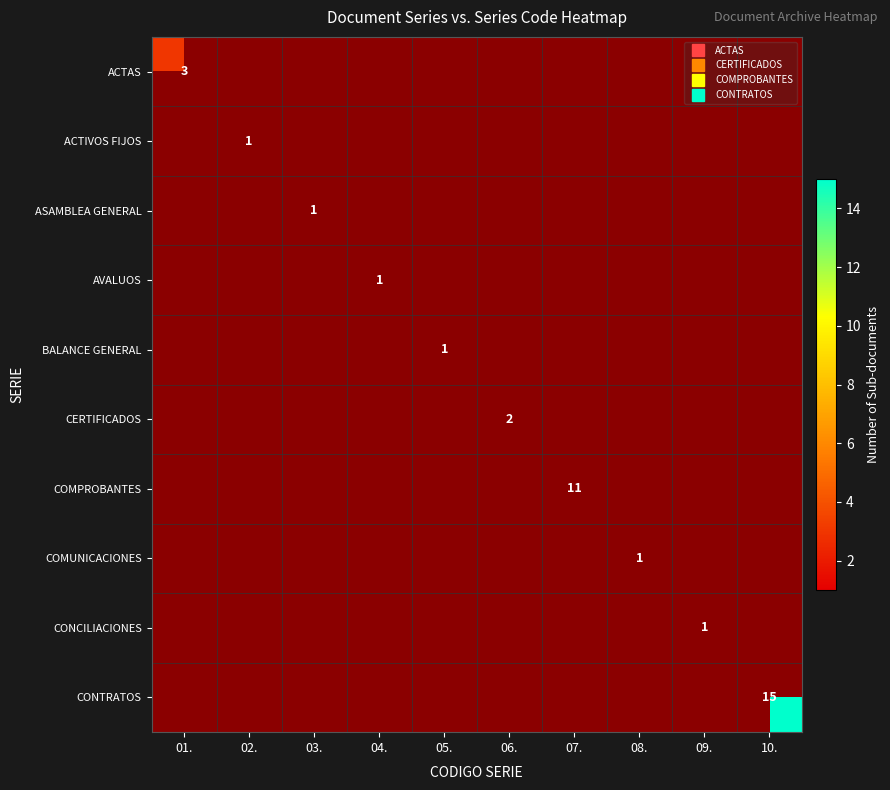

Which has a higher value, 08. or 02.?

02.